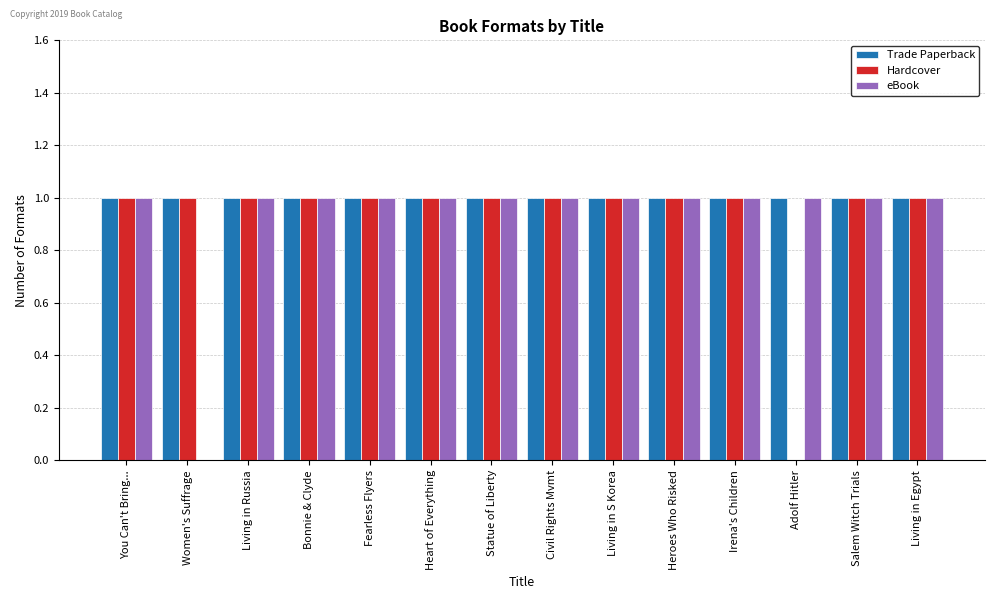

Reading left to right, transcribe all the data shown in this chart.

Trade Paperback: 1	1	1	1	1	1	1	1	1	1	1	1	1	1
Hardcover: 1	1	1	1	1	1	1	1	1	1	1	0	1	1
eBook: 1	0	1	1	1	1	1	1	1	1	1	1	1	1